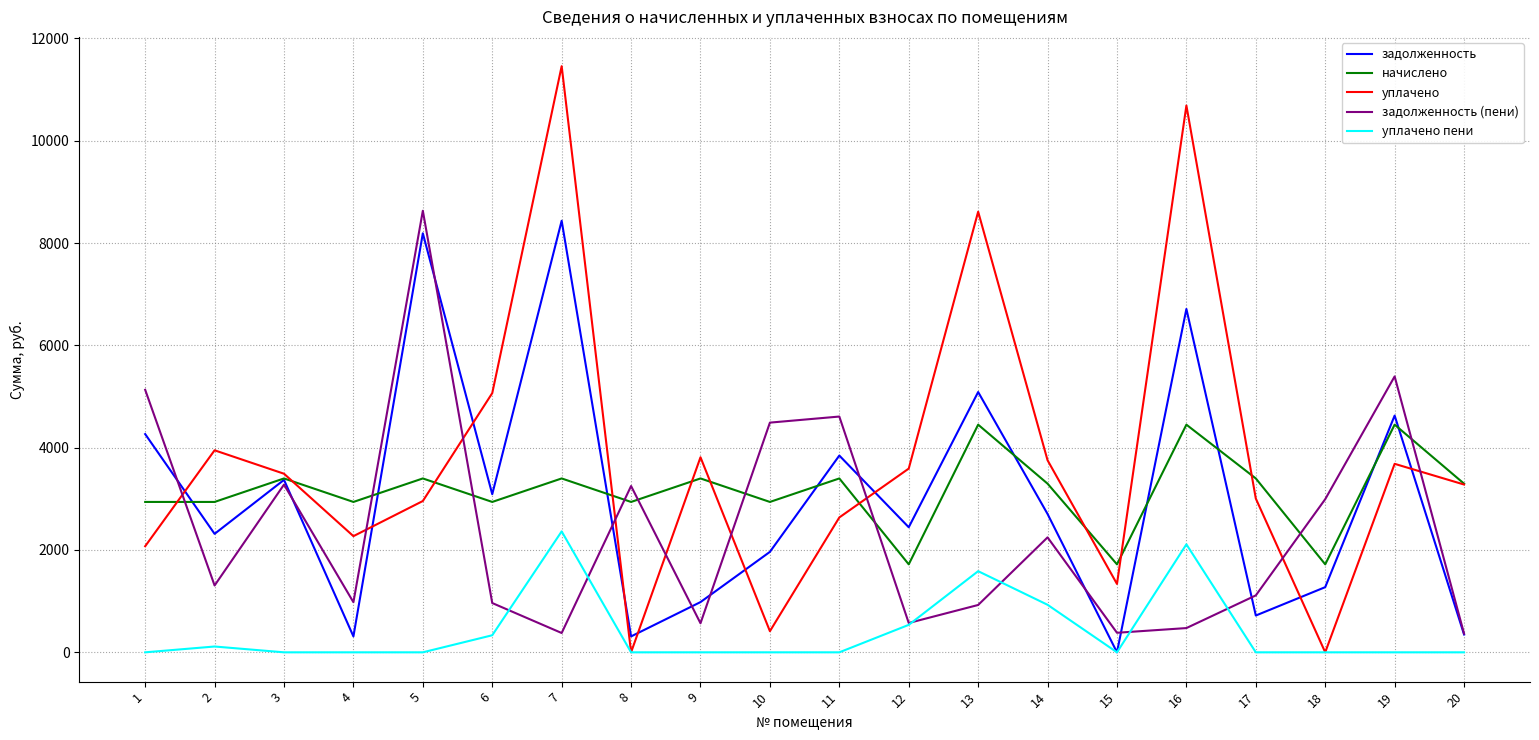

At which label does уплачено reach its peak?

7